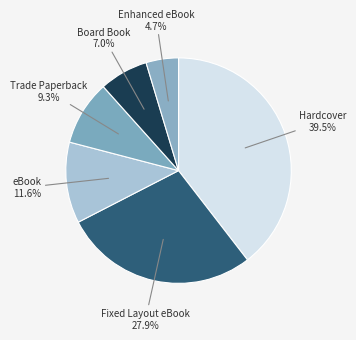

Which slice is the largest?

Hardcover